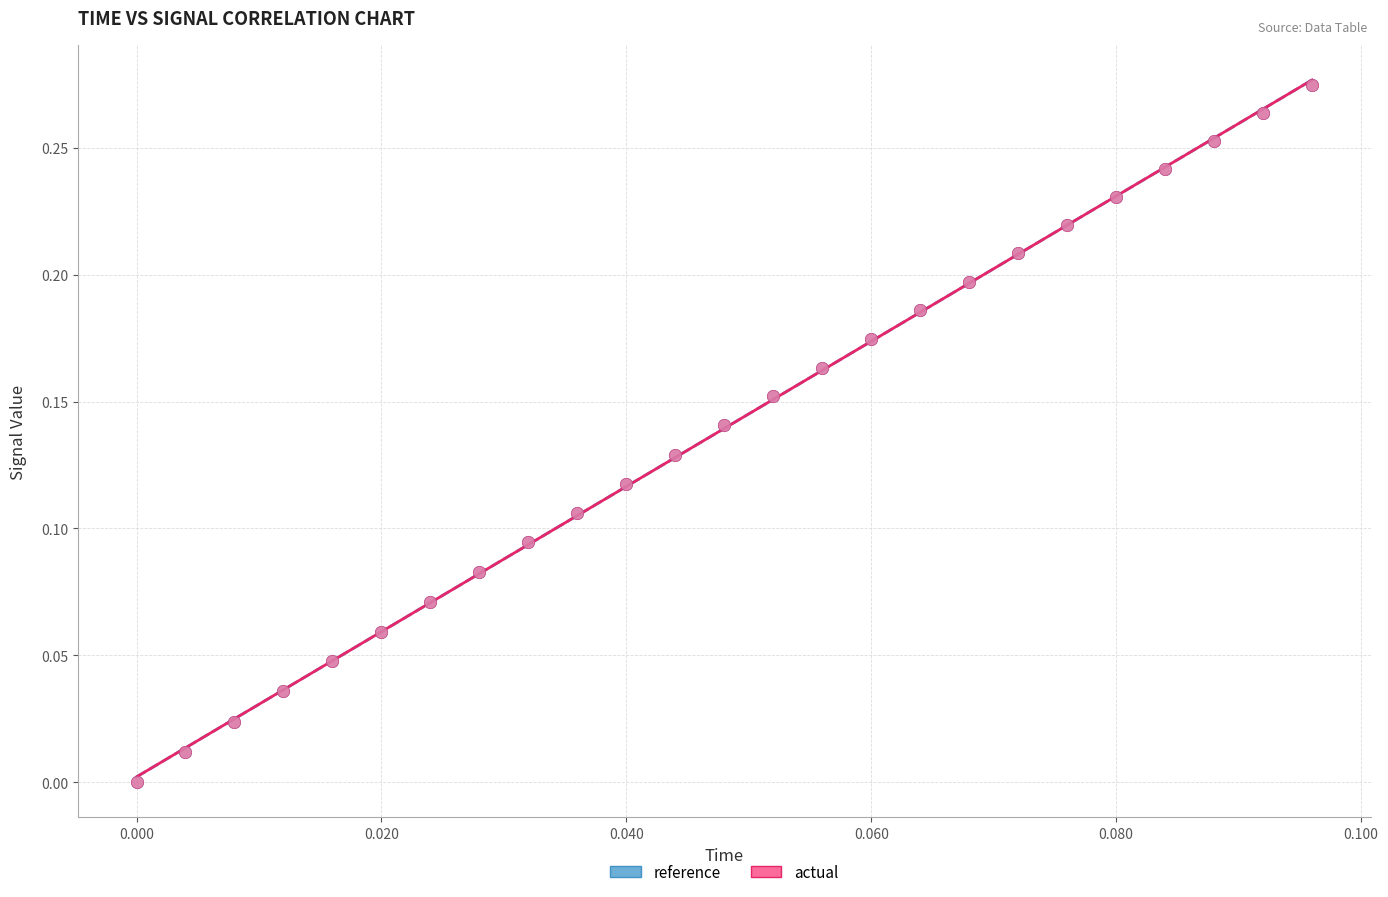

What are all the series names shown in the legend?

reference, actual